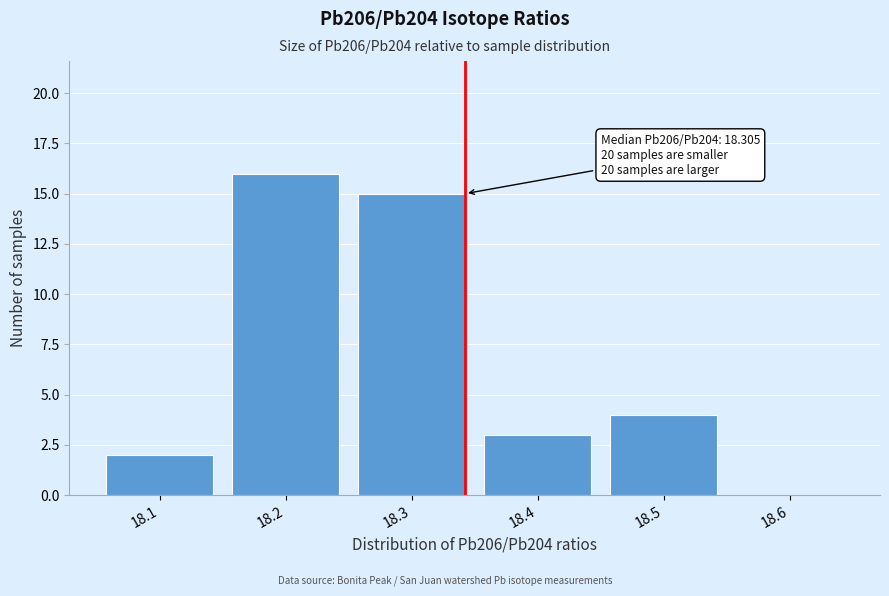

Reading left to right, transcribe all the data shown in this chart.

18.1=2	18.2=16	18.3=15	18.4=3	18.5=4	18.6=0